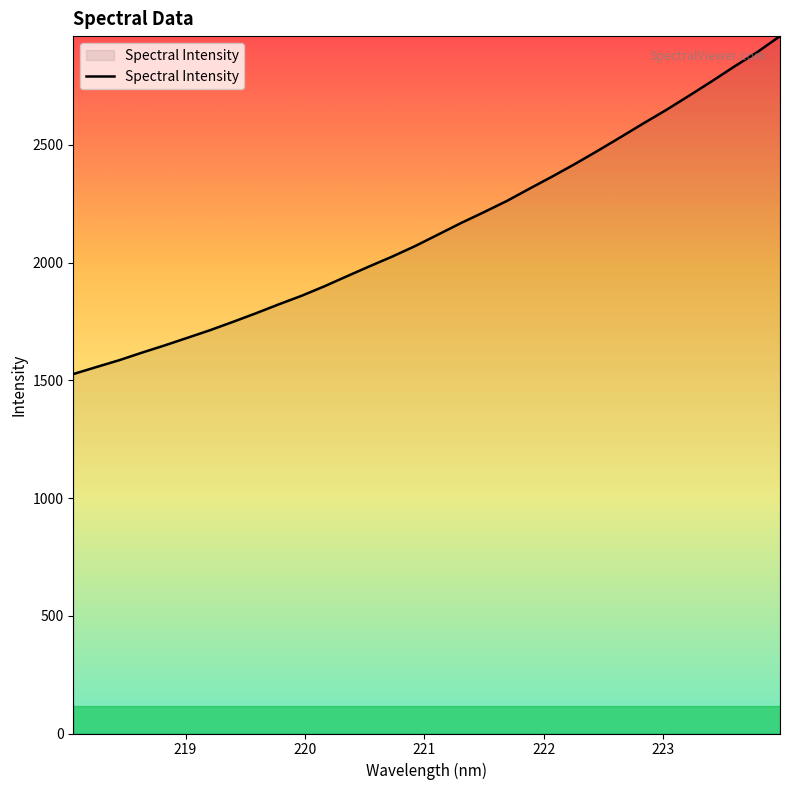

What is the difference between the maximum and minimum values?

1435.6